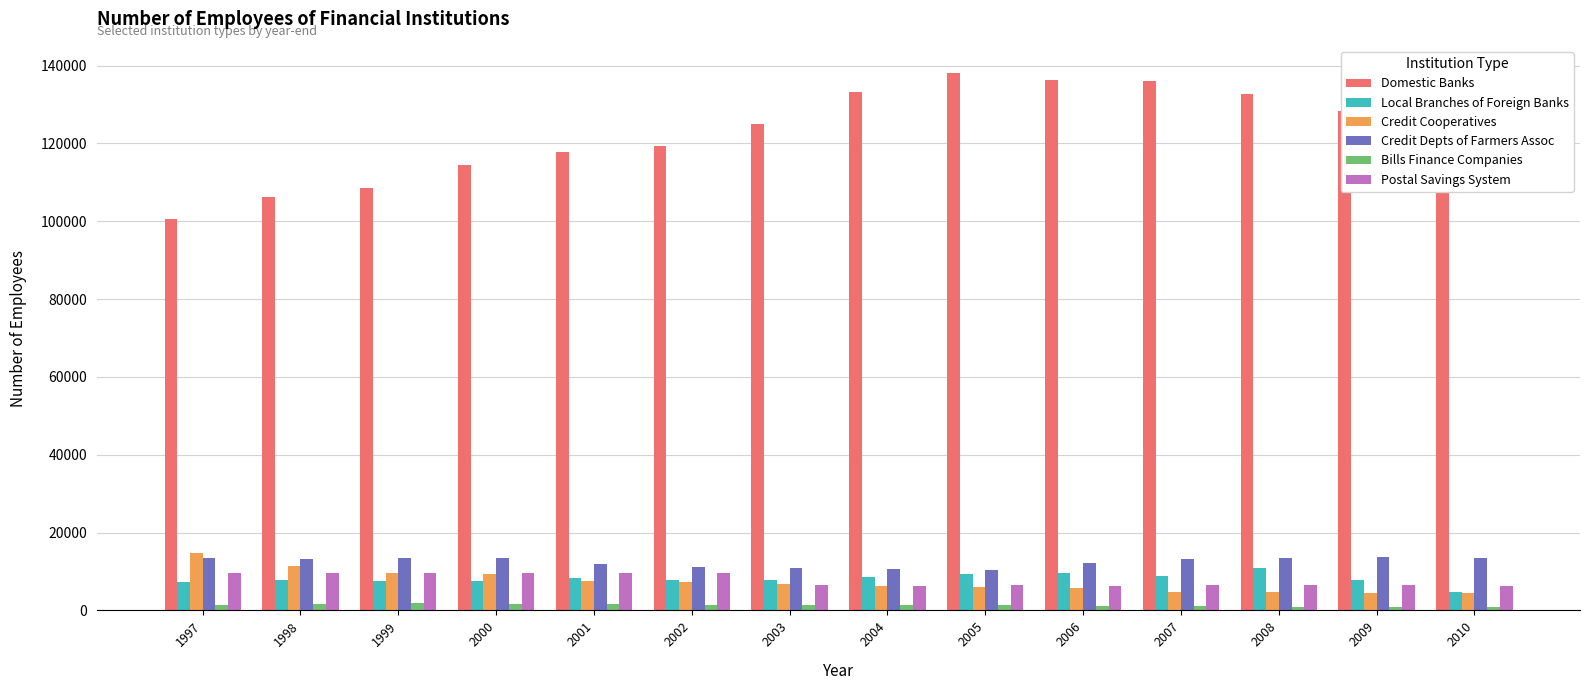

At how many categories does at least one series exceed 131263?

6